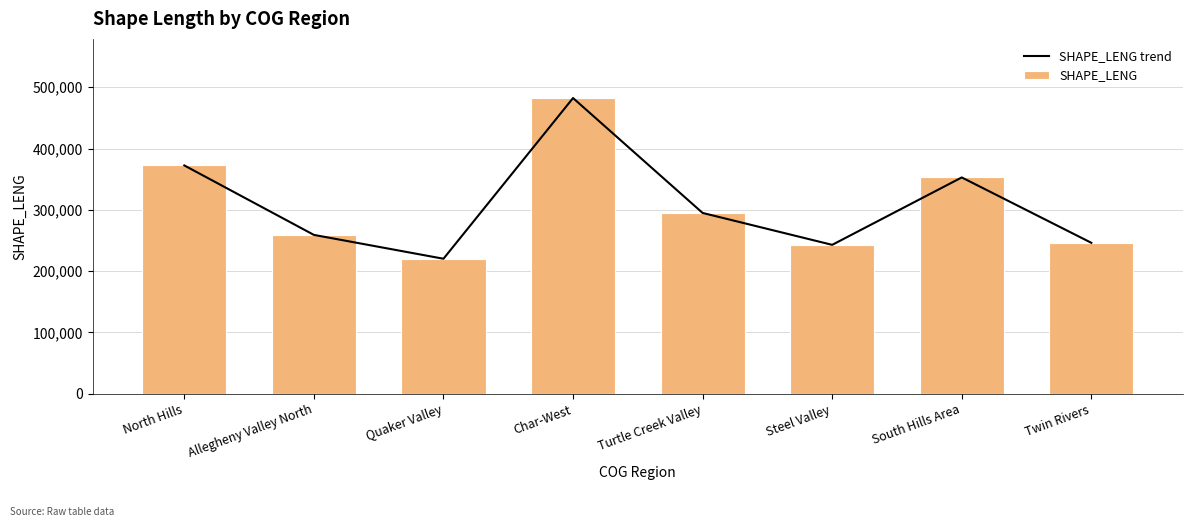

What are all the series names shown in the legend?

SHAPE_LENG trend, SHAPE_LENG